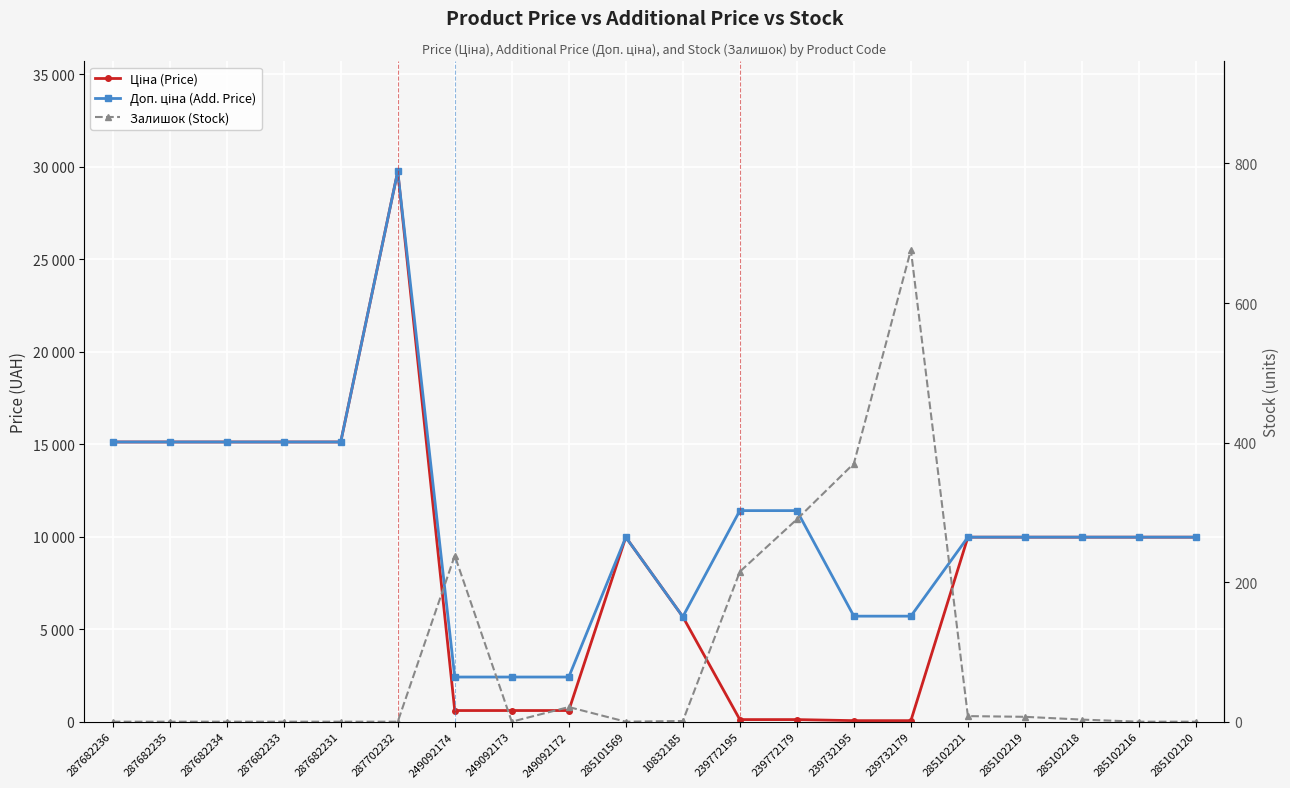

How many categories are shown in the chart?

20